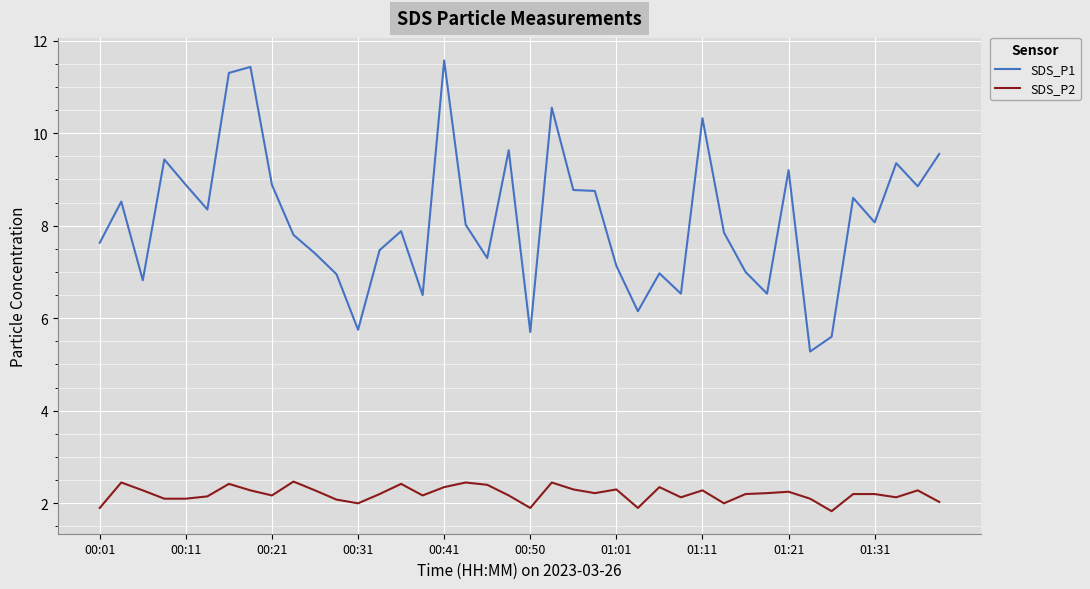

List the series in order of their overall mean, lowest first.

SDS_P2, SDS_P1